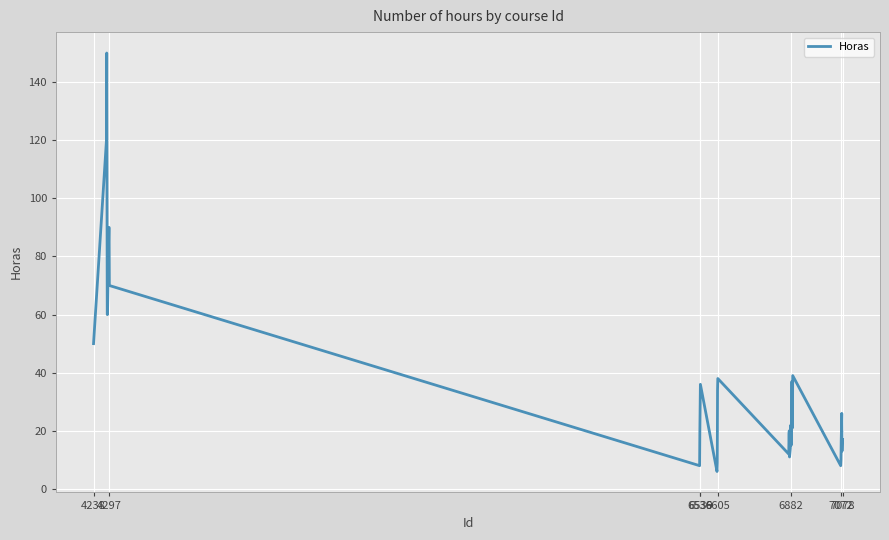

What is the minimum value shown in the chart?

6